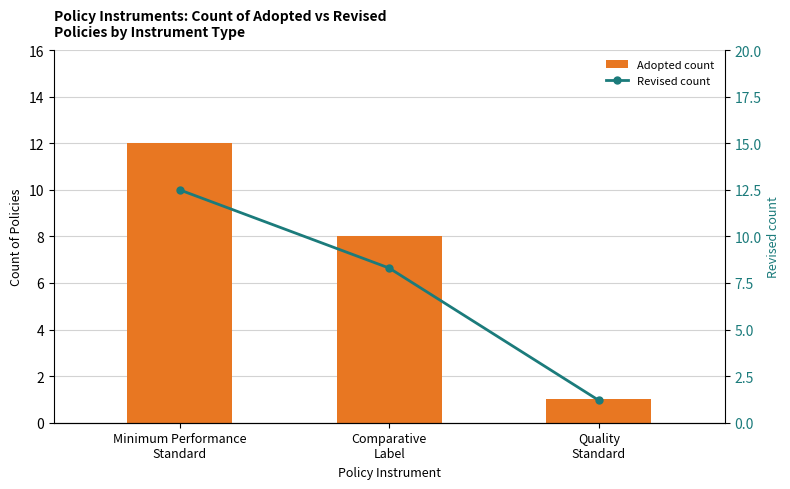

True or false: Adopted count has a value of 12.0 at Minimum Performance
Standard.

True